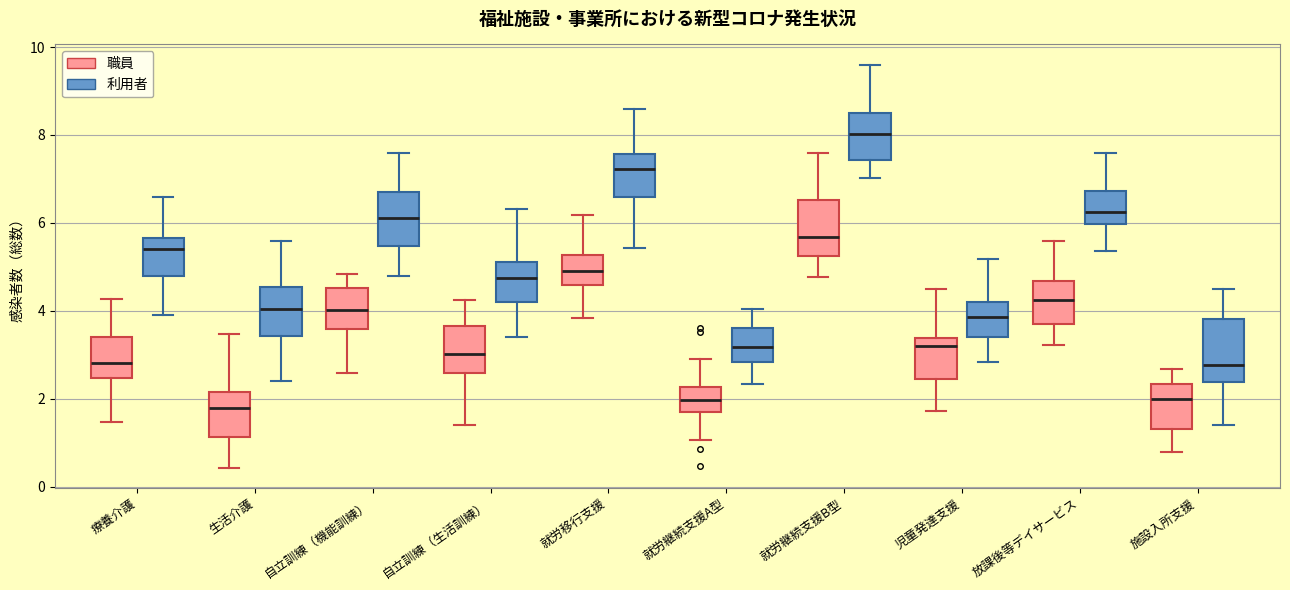

Reading left to right, read every box against the y-axis: the position of its median line, the range the box covers, and the ends of its whiskers. The values are not printed on the chart, so give them approximately, as read against the axis.

療養介護 (職員): median 2.8, box 2.4 to 3.4, whiskers 1.4 to 4.2
療養介護 (利用者): median 5.4, box 4.8 to 5.6, whiskers 3.8 to 6.6
生活介護 (職員): median 1.8, box 1.2 to 2.2, whiskers 0.4 to 3.4
生活介護 (利用者): median 4.0, box 3.4 to 4.6, whiskers 2.4 to 5.6
自立訓練（機能訓練） (職員): median 4.0, box 3.6 to 4.6, whiskers 2.6 to 4.8
自立訓練（機能訓練） (利用者): median 6.2, box 5.4 to 6.8, whiskers 4.8 to 7.6
自立訓練（生活訓練） (職員): median 3.0, box 2.6 to 3.6, whiskers 1.4 to 4.2
自立訓練（生活訓練） (利用者): median 4.8, box 4.2 to 5.2, whiskers 3.4 to 6.4
就労移行支援 (職員): median 5.0, box 4.6 to 5.2, whiskers 3.8 to 6.2
就労移行支援 (利用者): median 7.2, box 6.6 to 7.6, whiskers 5.4 to 8.6
就労継続支援A型 (職員): median 2.0, box 1.8 to 2.2, whiskers 1.0 to 3.0
就労継続支援A型 (利用者): median 3.2, box 2.8 to 3.6, whiskers 2.4 to 4.0
就労継続支援B型 (職員): median 5.6, box 5.2 to 6.6, whiskers 4.8 to 7.6
就労継続支援B型 (利用者): median 8.0, box 7.4 to 8.6, whiskers 7.0 to 9.6
児童発達支援 (職員): median 3.2, box 2.4 to 3.4, whiskers 1.8 to 4.4
児童発達支援 (利用者): median 3.8, box 3.4 to 4.2, whiskers 2.8 to 5.2
放課後等デイサービス (職員): median 4.2, box 3.6 to 4.6, whiskers 3.2 to 5.6
放課後等デイサービス (利用者): median 6.2, box 6.0 to 6.8, whiskers 5.4 to 7.6
施設入所支援 (職員): median 2.0, box 1.4 to 2.4, whiskers 0.8 to 2.6
施設入所支援 (利用者): median 2.8, box 2.4 to 3.8, whiskers 1.4 to 4.6